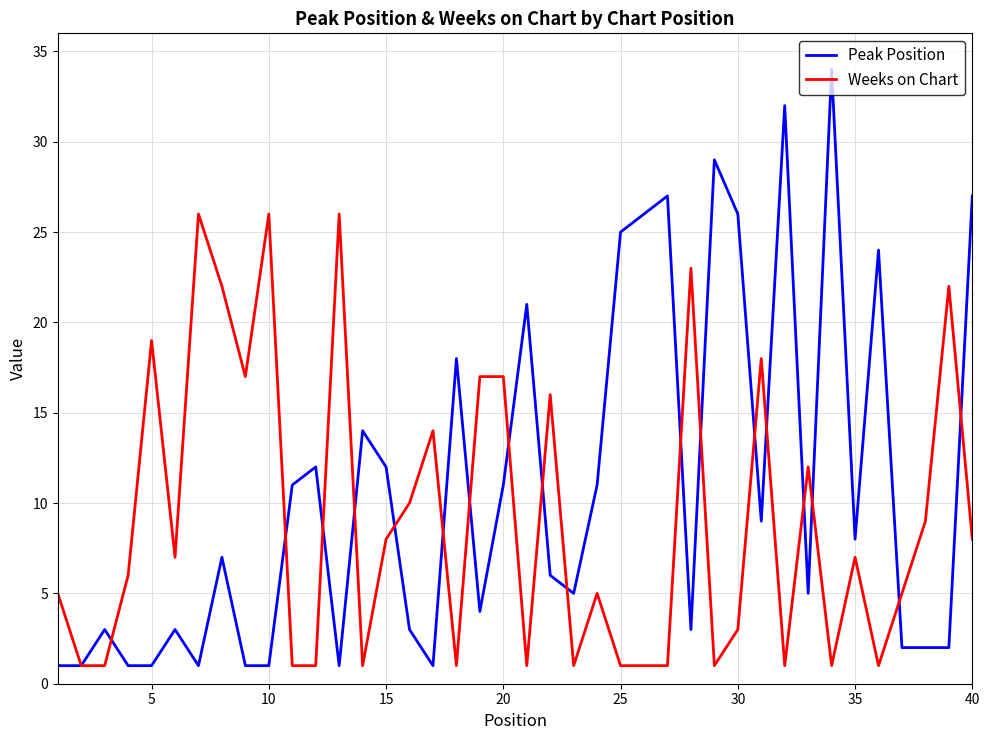

List the series in order of their overall mean, lowest first.

Weeks on Chart, Peak Position